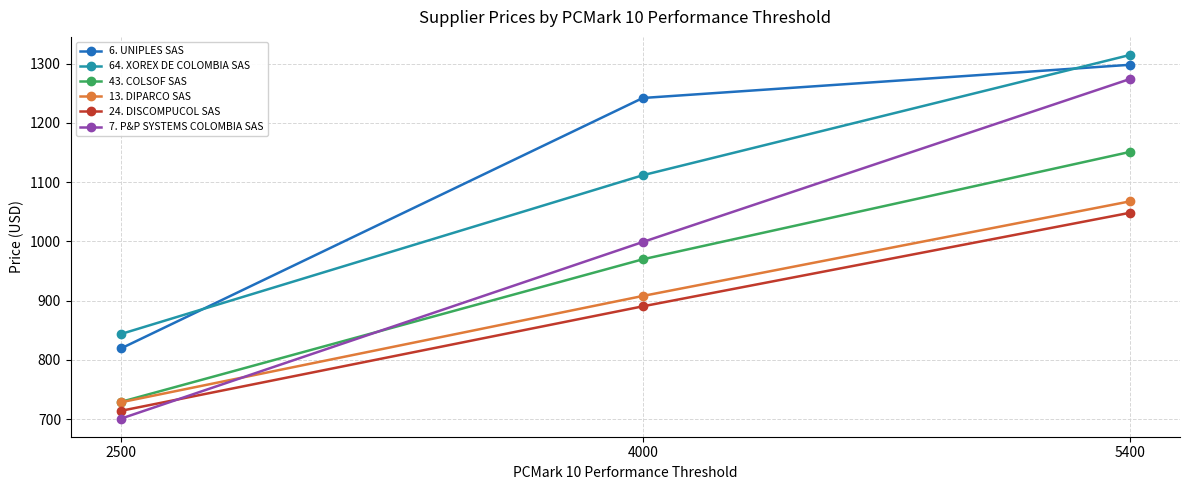

Which series has the widest spread of values?

7. P&P SYSTEMS COLOMBIA SAS